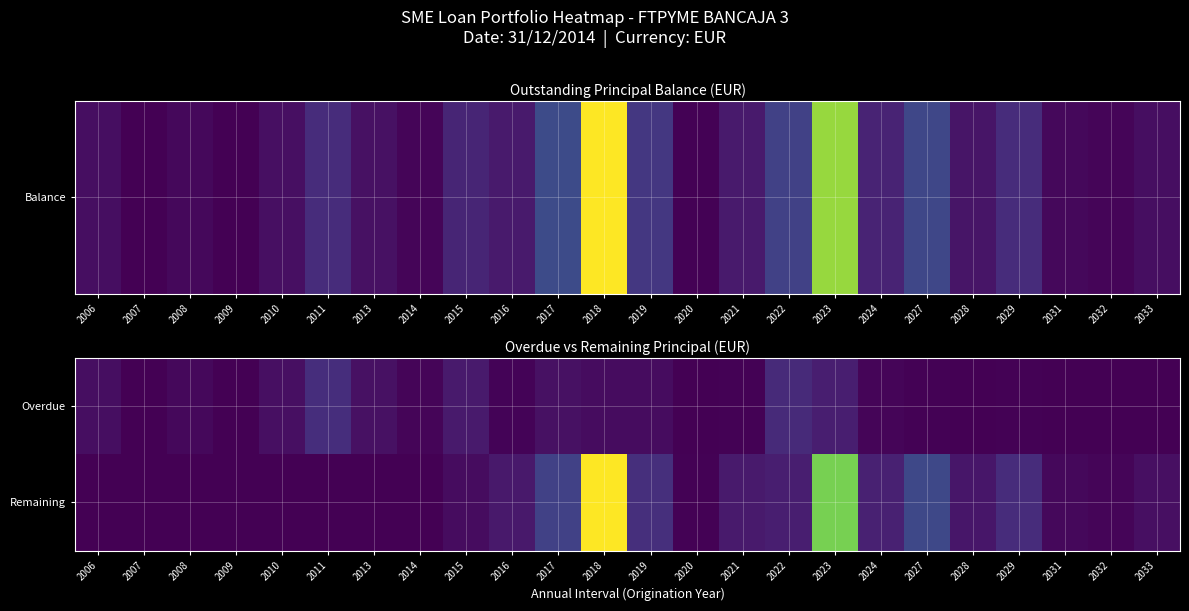

At which category is the sum across all series the highest?

2018